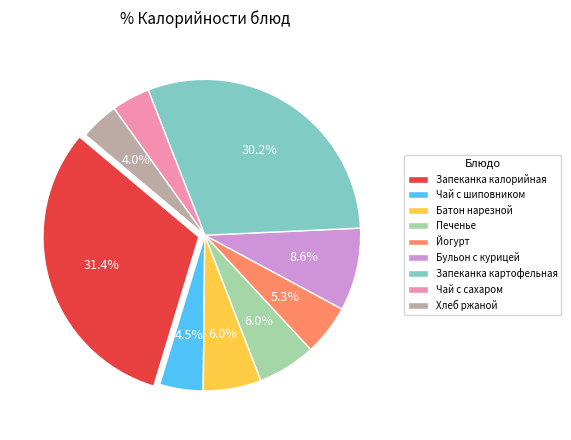

To the nearest percent, what is the combined percentage of Запеканка калорийная and Печенье?

37%